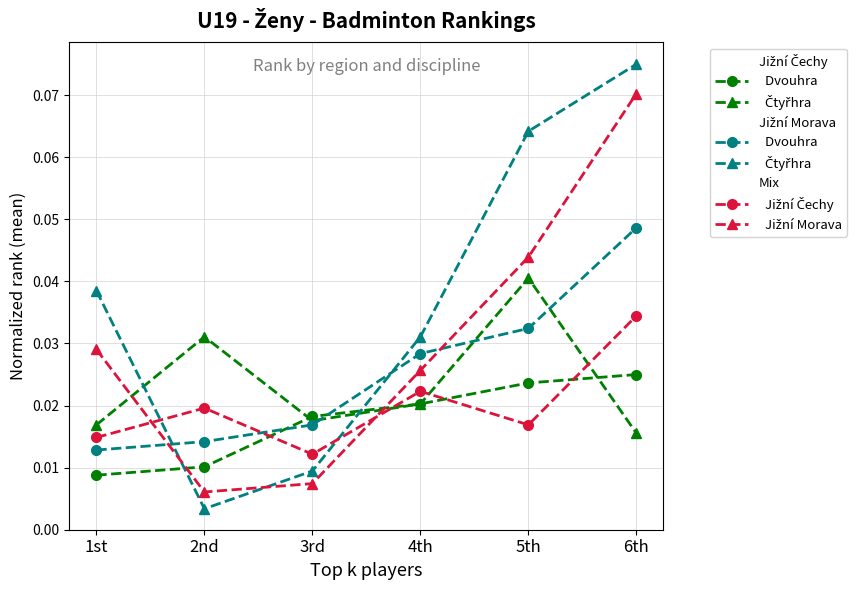

At which category is the sum across all series the highest?

6th